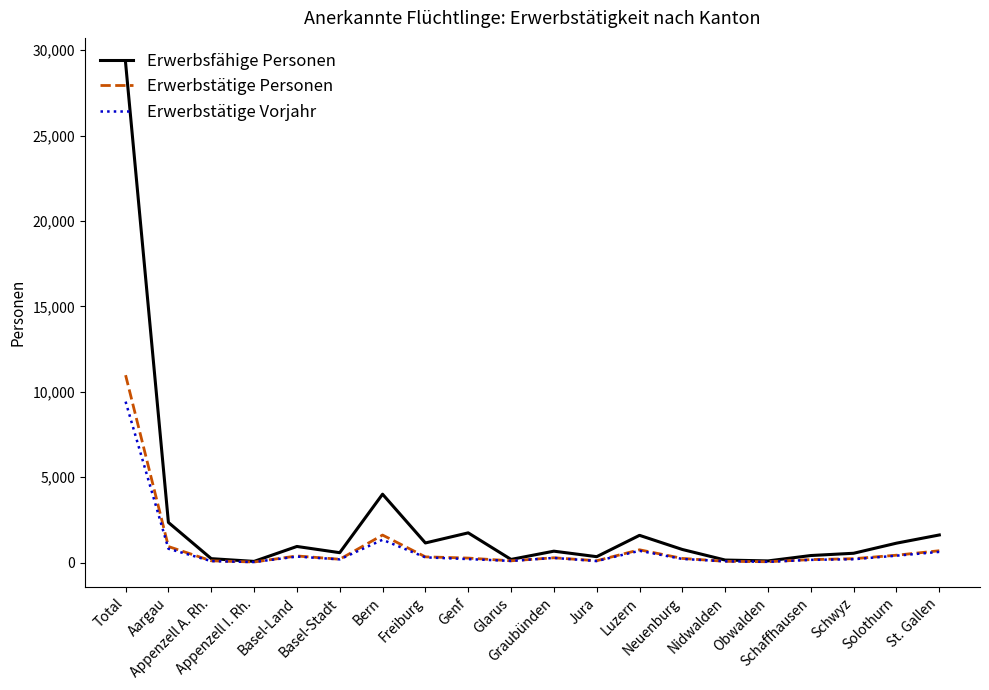

In Erwerbsfähige Personen, how many points are higher than both neighbors (excluding endpoints)?

5